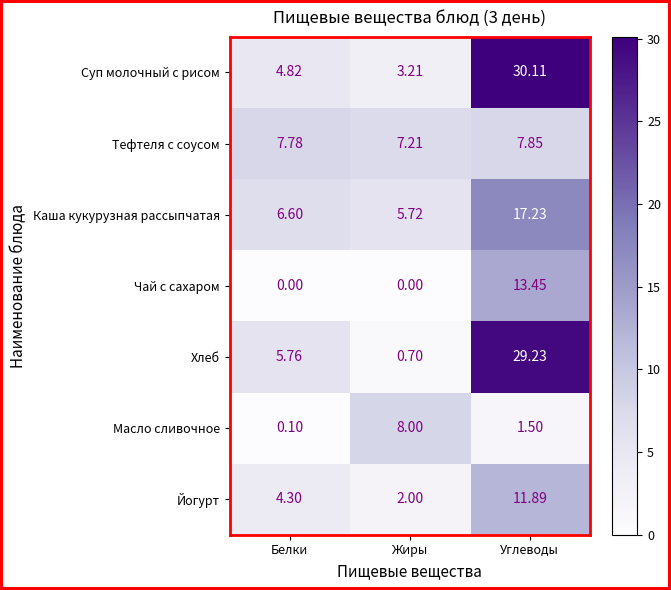

Rank the series by their maximum value, from lowest to highest.

Тефтеля с соусом, Масло сливочное, Йогурт, Чай с сахаром, Каша кукурузная рассыпчатая, Хлеб, Суп молочный с рисом